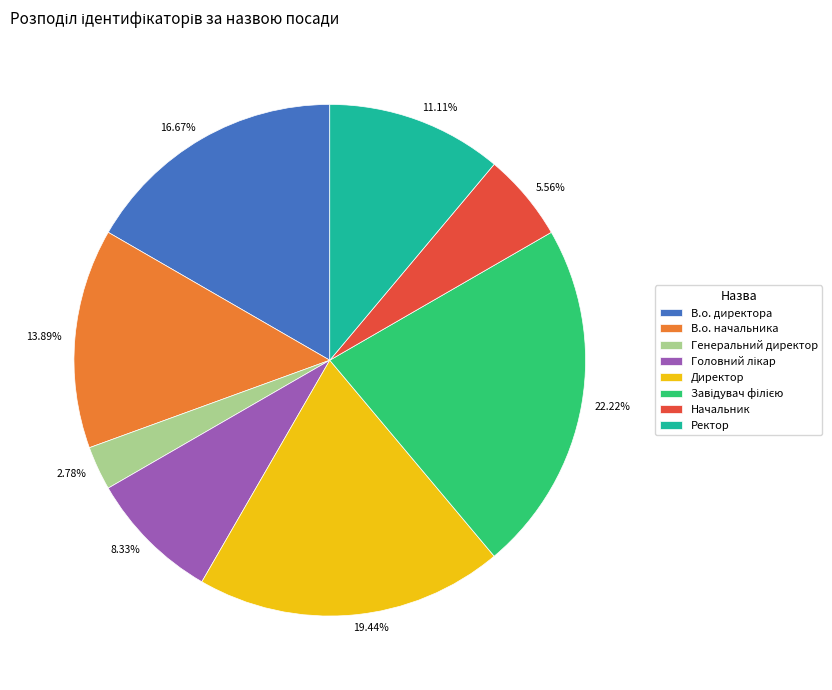

Is the sum of 2.78% and 16.67% greater than half?

No